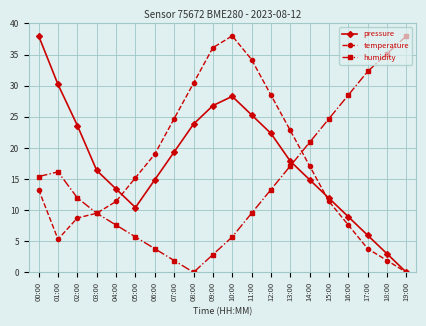

The value of temperature at 03:00 is 9.5. True or false?

True